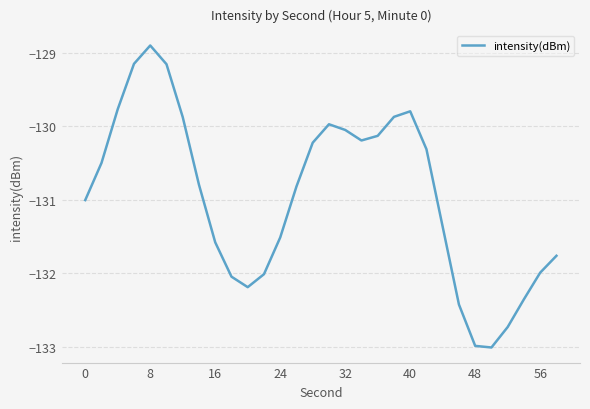

What is the difference between the maximum and minimum values?

4.1